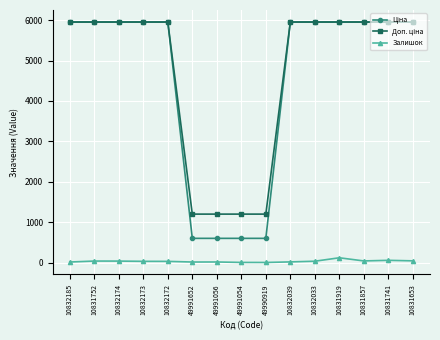

True or false: Залишок has more than 0 points higher than both neighbors.

True